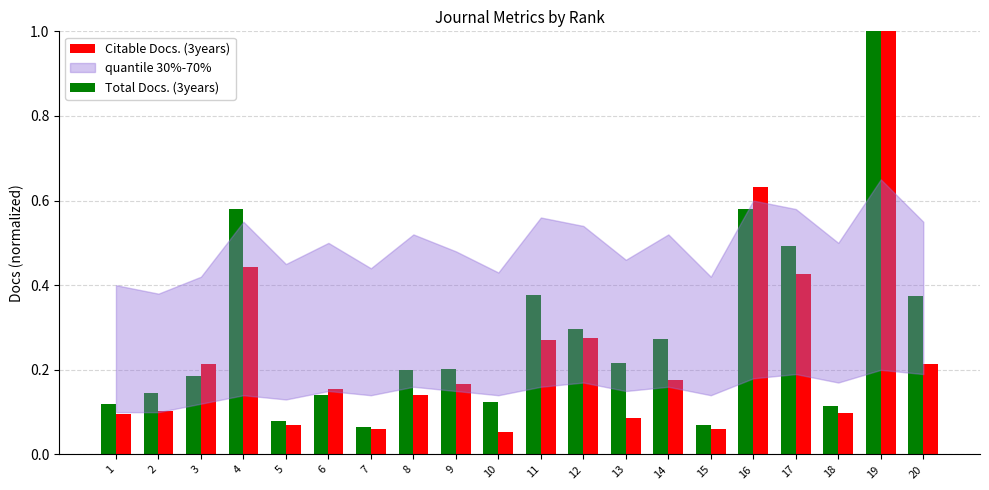

Is it true that Citable Docs. (3years) equals 0.1 at 5?

True